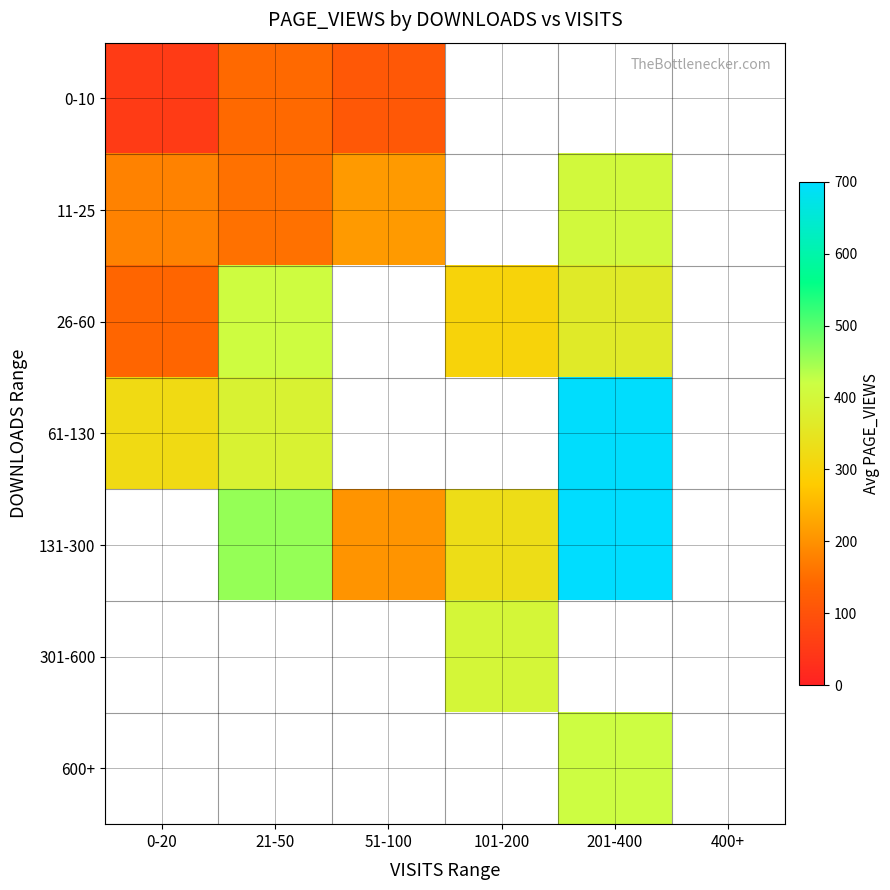

How many data points in 131-300 are less than 458?

2